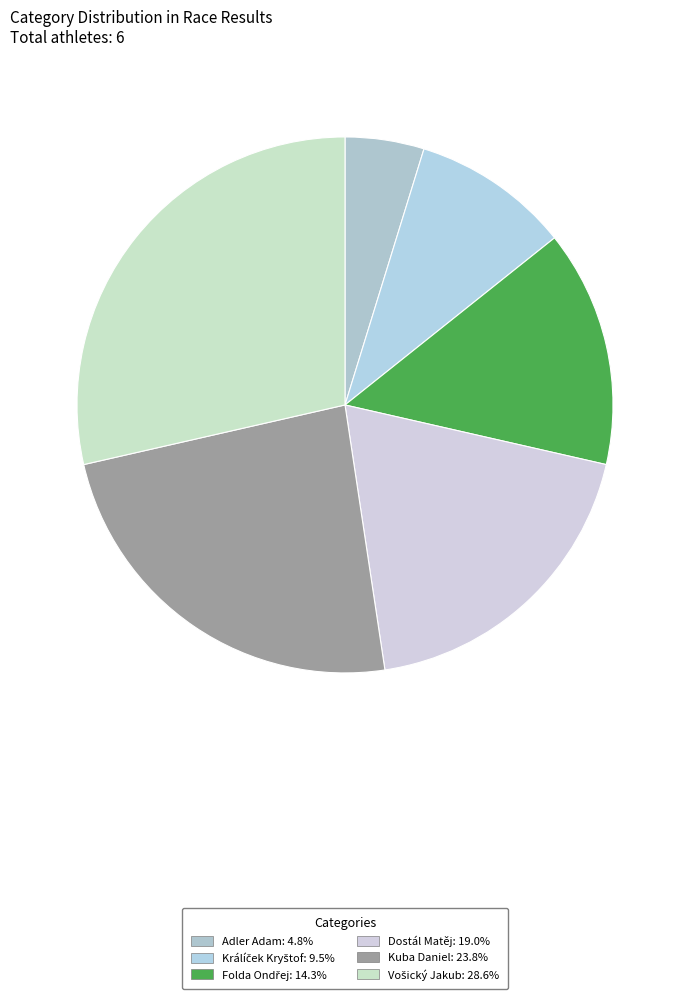

What percentage is the Adler Adam slice, to the nearest percent?

5%